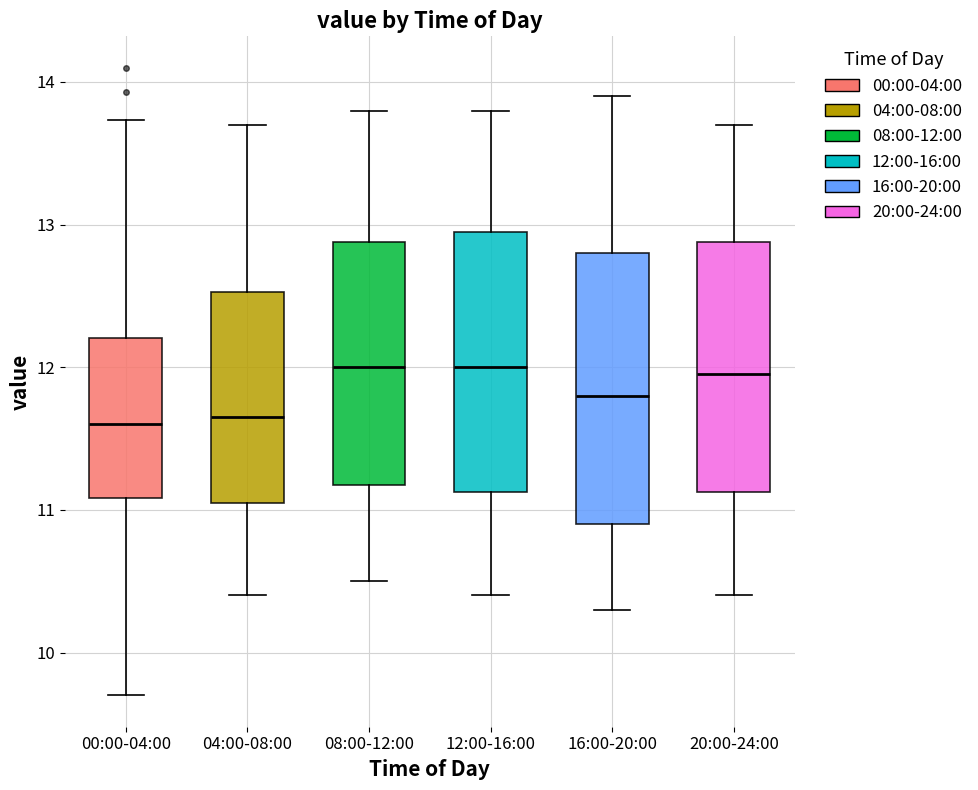

Reading left to right, read every box against the y-axis: the position of its median line, the range the box covers, and the ends of its whiskers. The values are not printed on the chart, so give them approximately, as read against the axis.

00:00-04:00: median 11.6, box 11.1 to 12.2, whiskers 9.7 to 13.7
04:00-08:00: median 11.7, box 11.1 to 12.5, whiskers 10.4 to 13.7
08:00-12:00: median 12.0, box 11.2 to 12.9, whiskers 10.5 to 13.8
12:00-16:00: median 12.0, box 11.1 to 13.0, whiskers 10.4 to 13.8
16:00-20:00: median 11.8, box 10.9 to 12.8, whiskers 10.3 to 13.9
20:00-24:00: median 12.0, box 11.1 to 12.9, whiskers 10.4 to 13.7